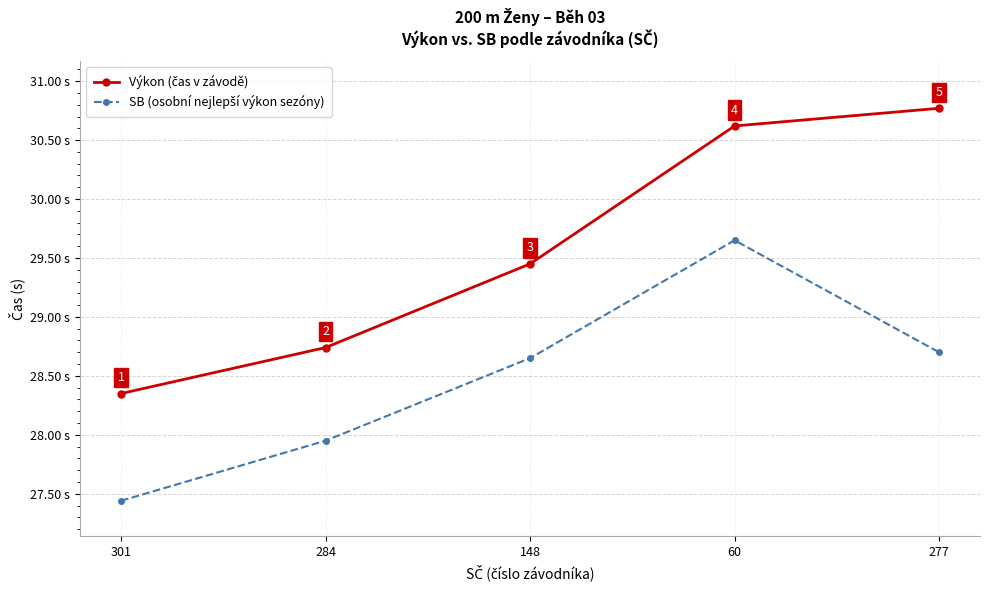

True or false: SB (osobní nejlepší výkon sezóny) has more than 1 interior local peaks.

False